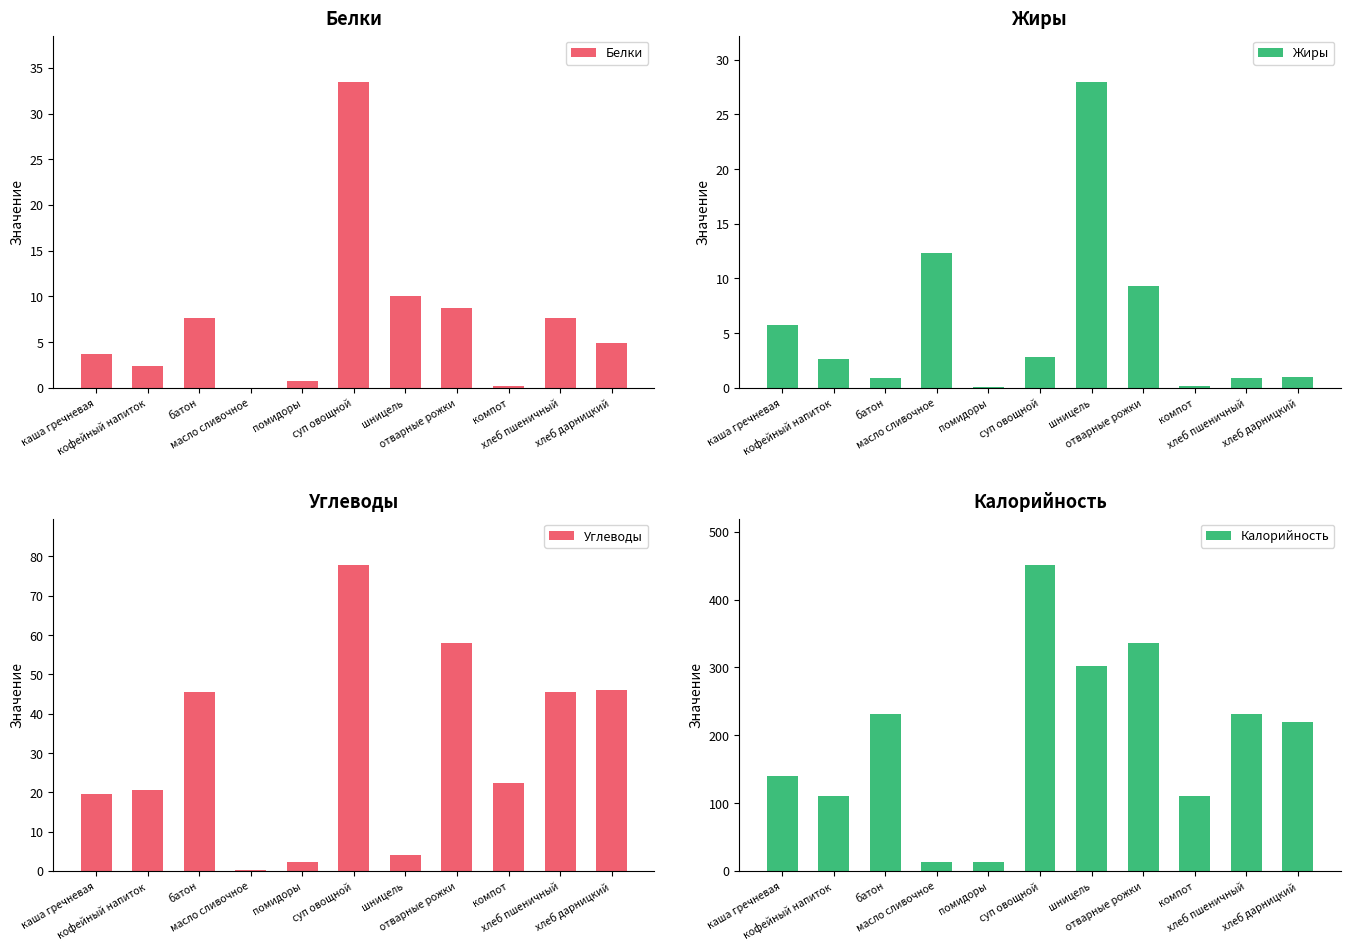

What is the label of the 5th bar from the right?

шницель